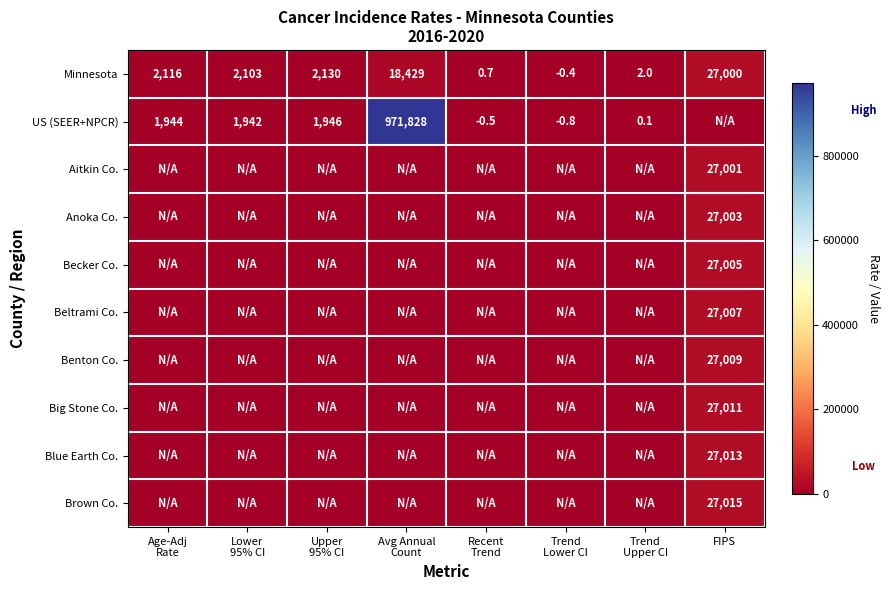

What is the total value across all series at Trend
Lower CI?

-1.2